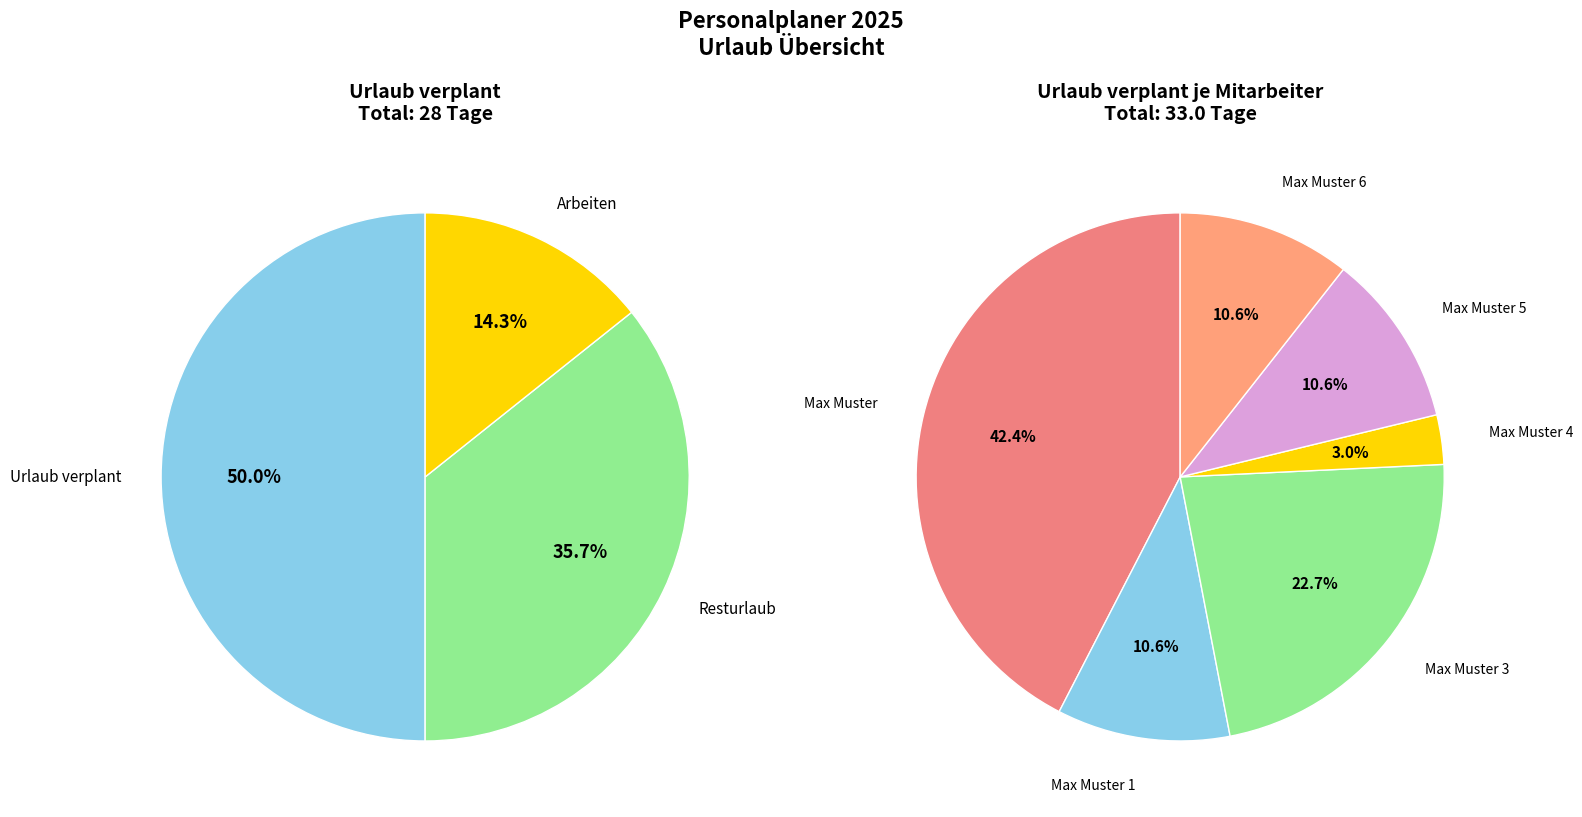

Is it true that Max Muster 4 is 18% of the pie?

False